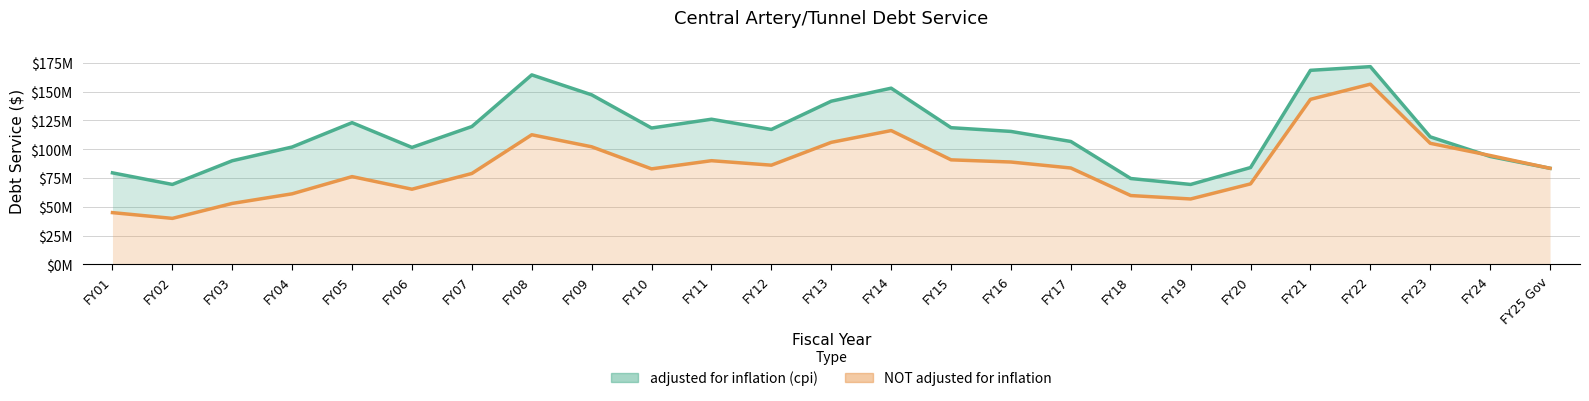

Where is NOT adjusted for inflation nearest to the value 98259870?

FY24